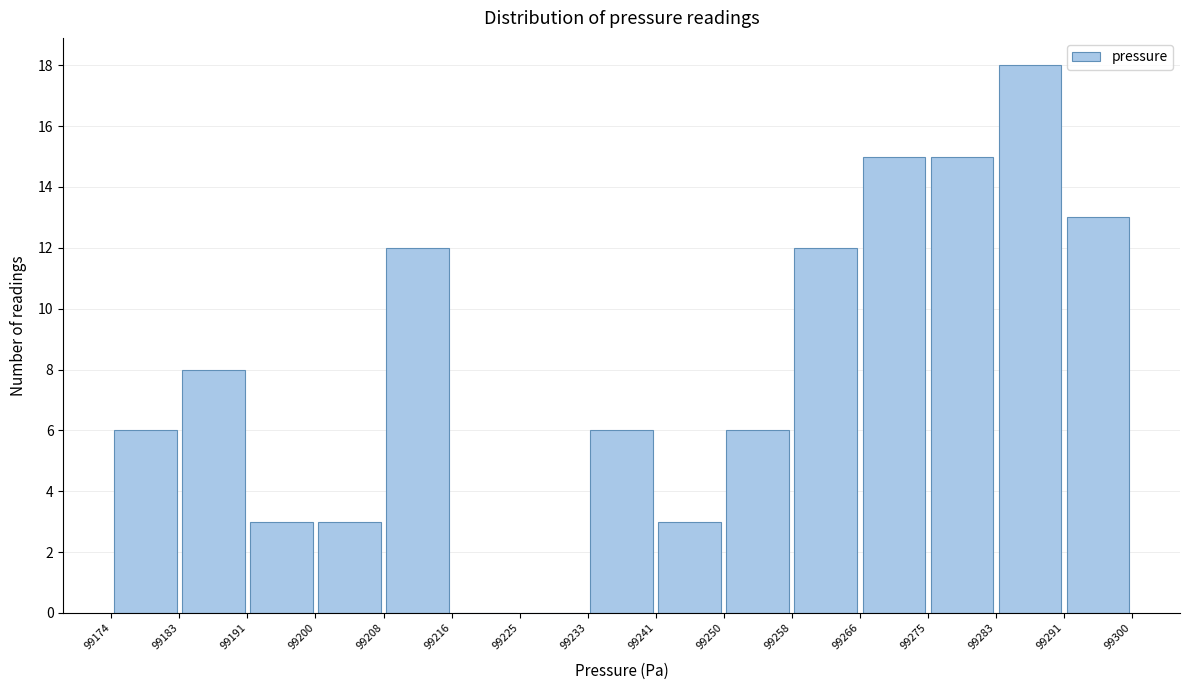

Which range on the x-axis has the tallest bar?

99283 to 99291